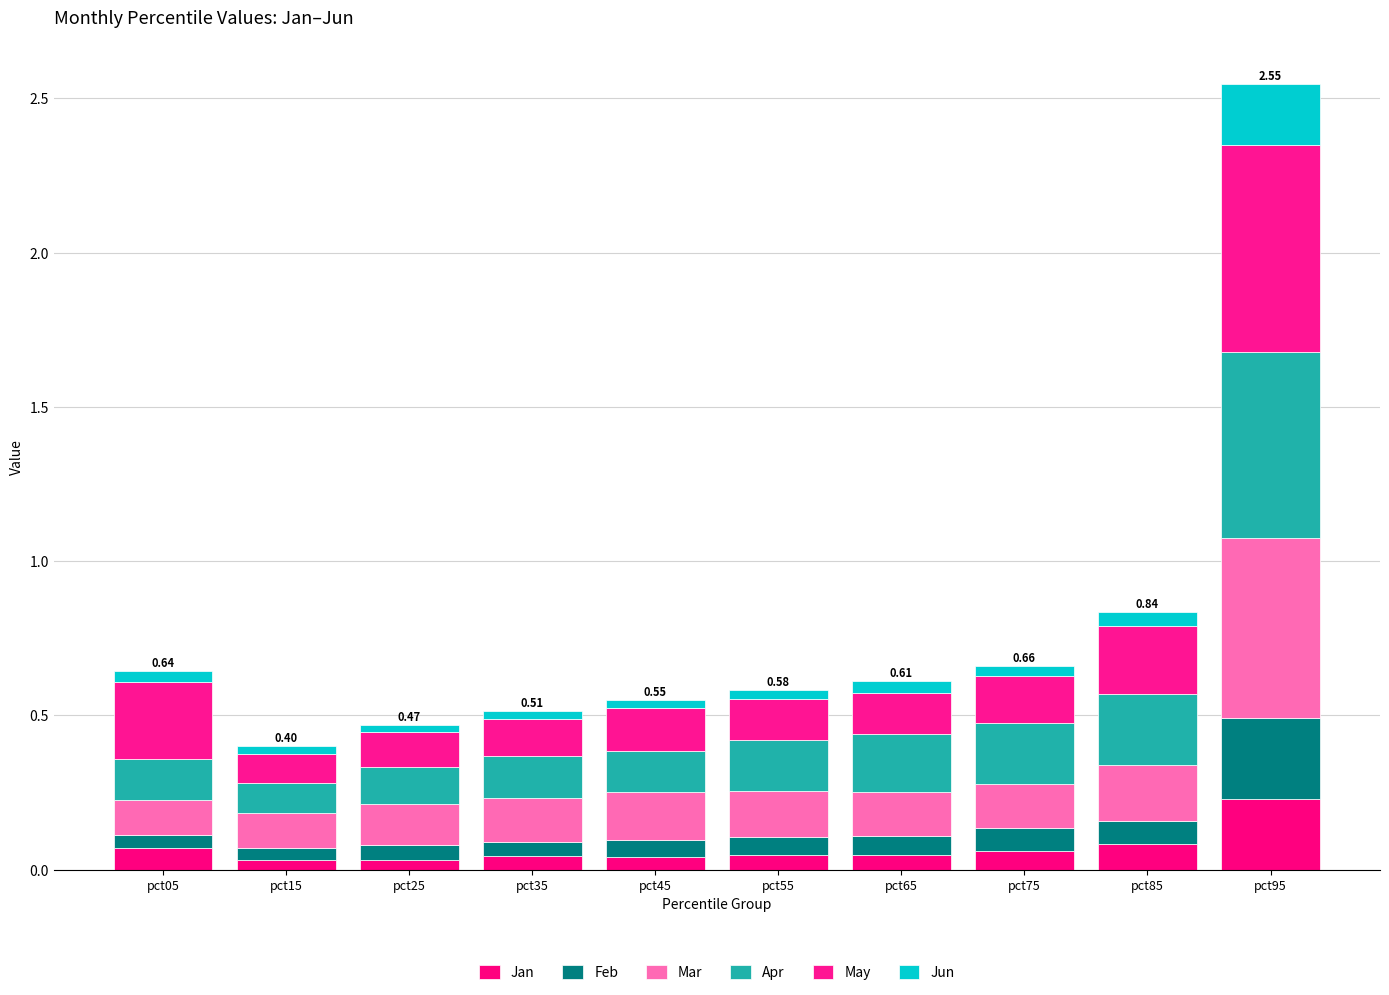

List the labels in order of Mar value, largest first.

pct95, pct85, pct45, pct55, pct65, pct75, pct35, pct25, pct15, pct05